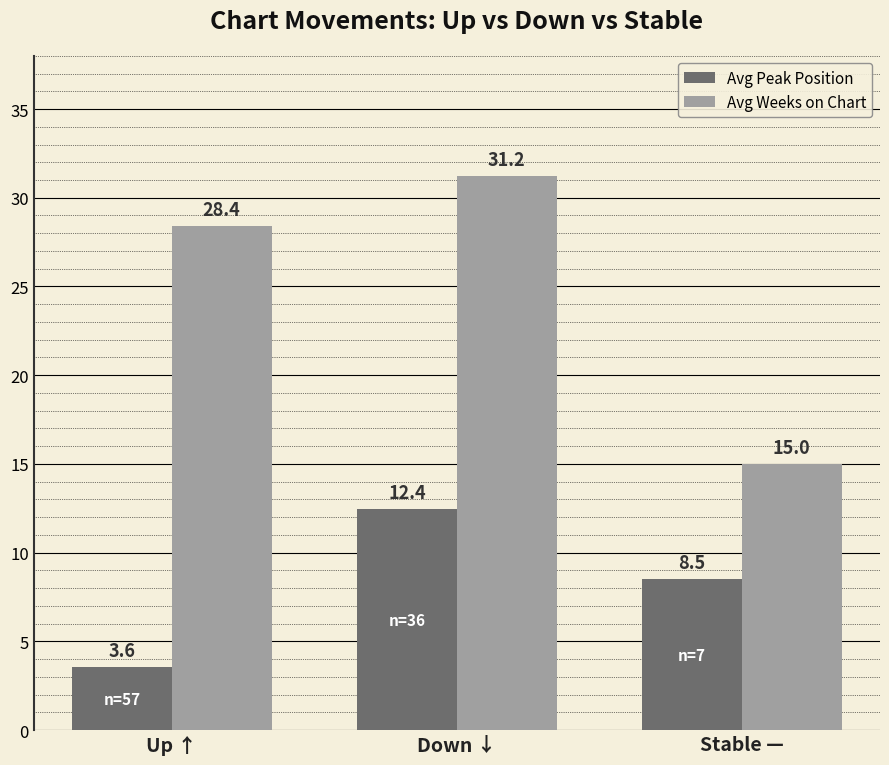

What is the value of the Avg Peak Position bar at the 2nd from the left?

12.4